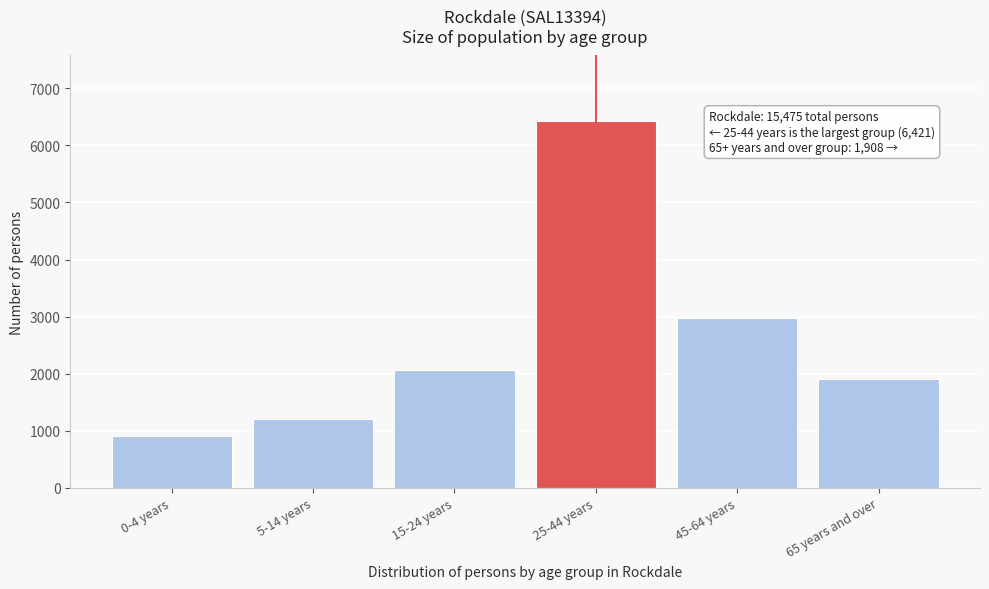

Reading left to right, extract all data points from this chart.

0-4 years=912	5-14 years=1207	15-24 years=2056	25-44 years=6421	45-64 years=2983	65 years and over=1908